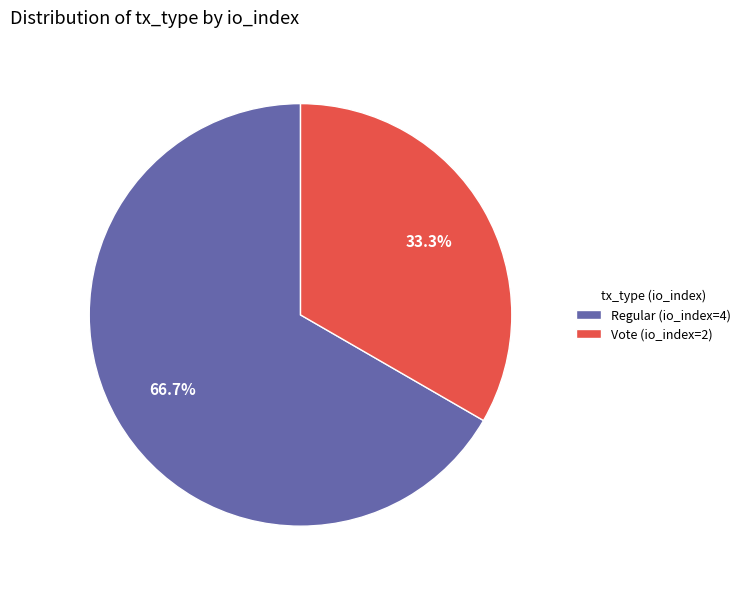

True or false: Vote (io_index=2) accounts for 33% of the total.

True